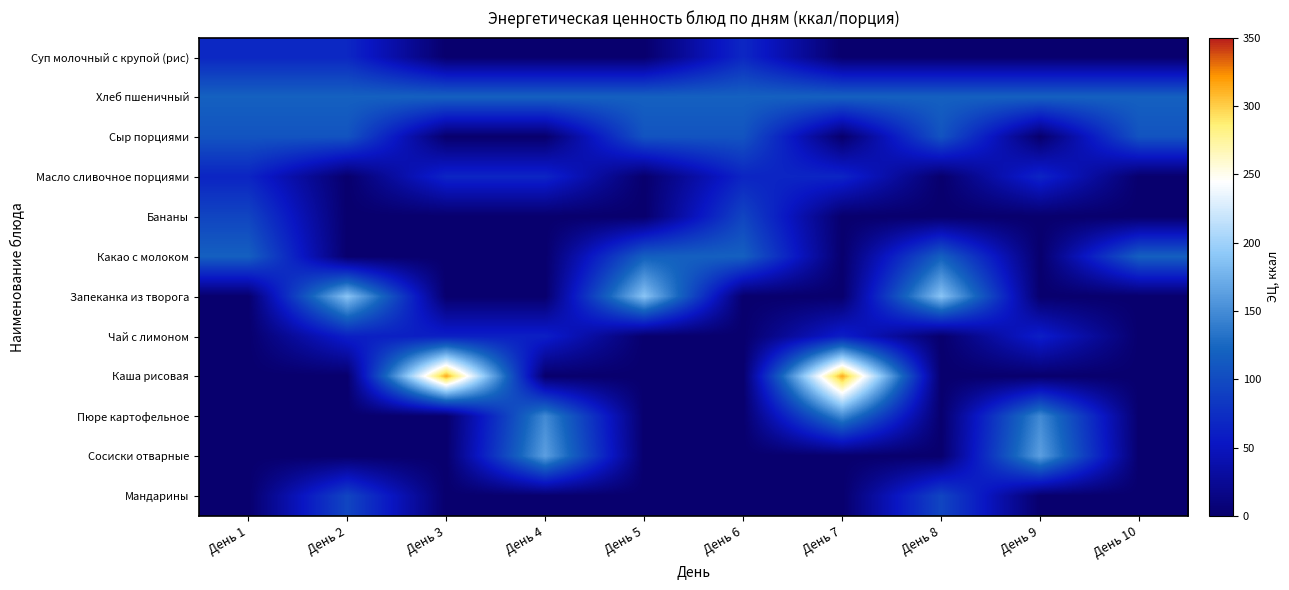

What is the greatest value displayed?

314.2